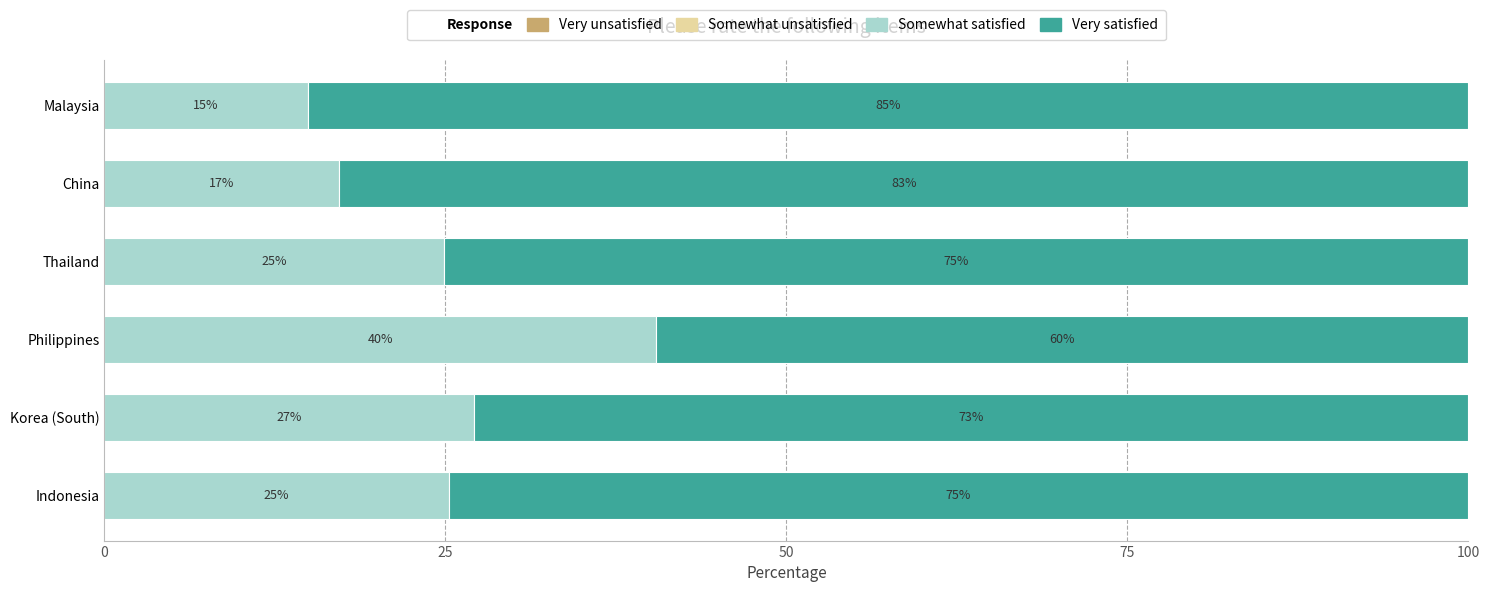

Where is Somewhat satisfied nearest to the value 27?

Korea (South)